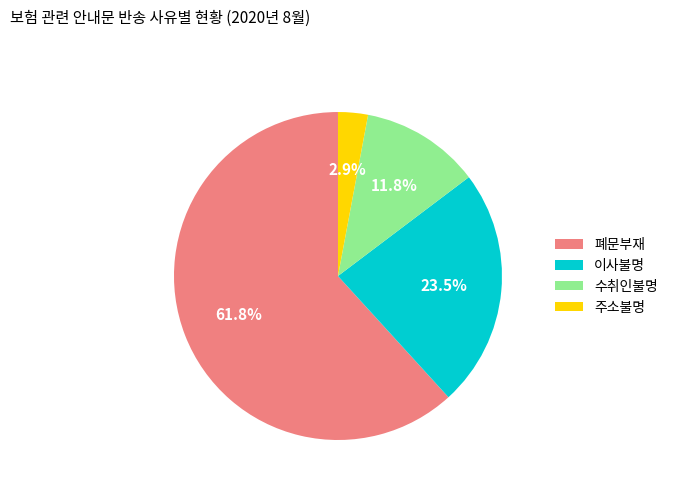

Does 이사불명 account for over 50% of the chart?

No